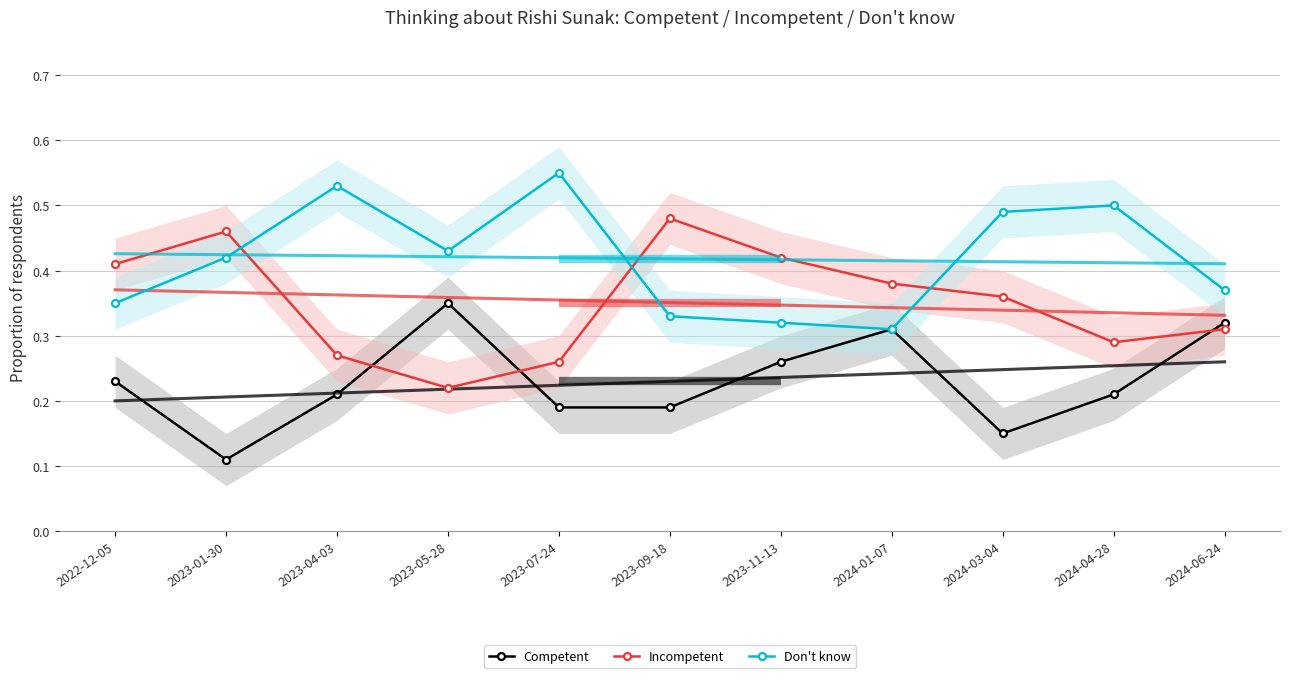

What is the sum of the Incompetent values at 2022-12-05 and 2024-04-28?

0.7